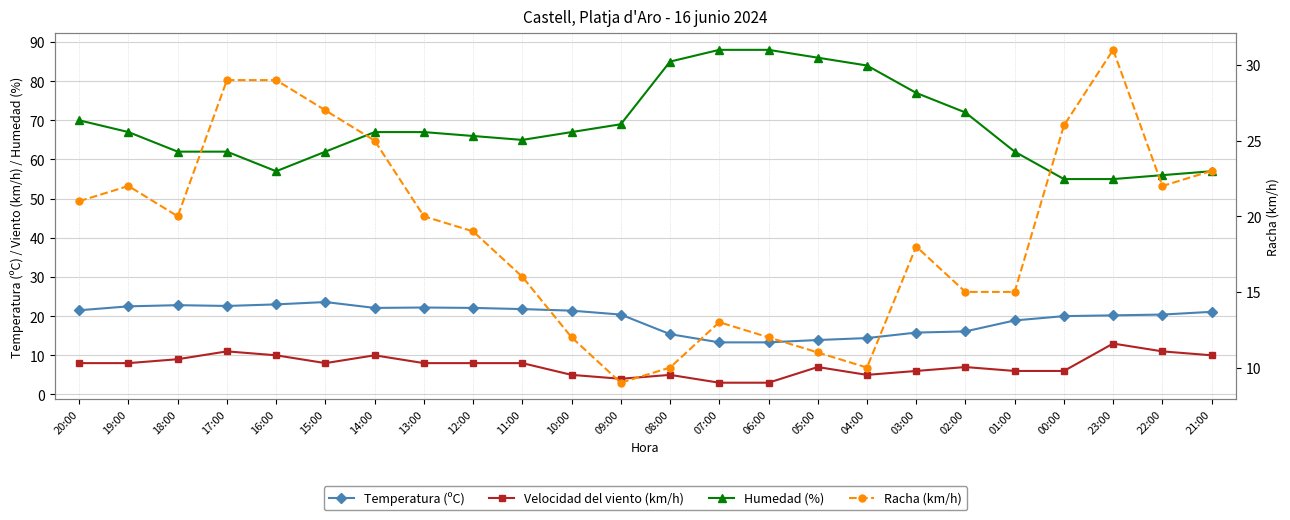

How many interior local valleys does the Humedad (%) series have?

2